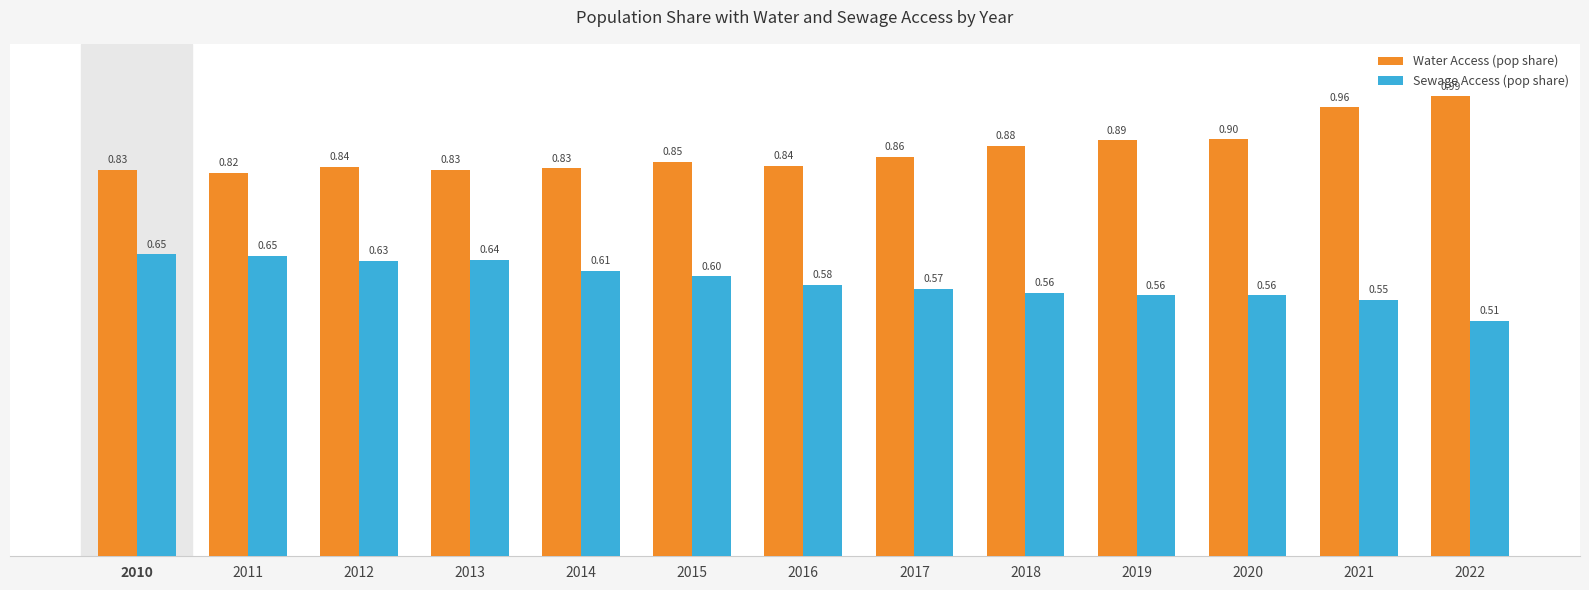

List the series in order of their overall mean, highest first.

Water Access (pop share), Sewage Access (pop share)